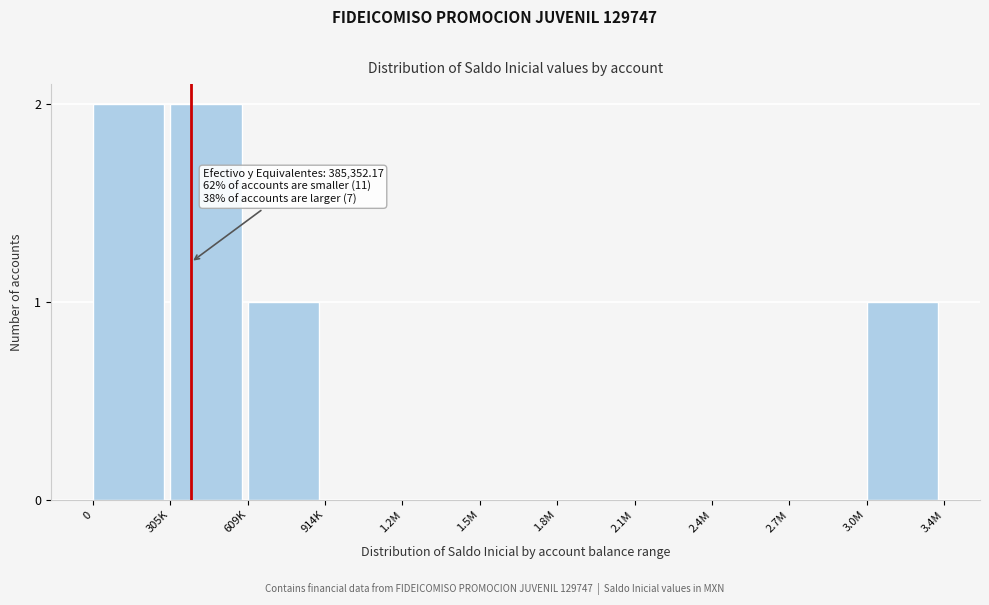

Reading left to right, list all the values displayed in this chart.

0=2	305K=2	609K=1	914K=0	1.2M=0	1.5M=0	1.8M=0	2.1M=0	2.4M=0	2.7M=0	3.0M=1